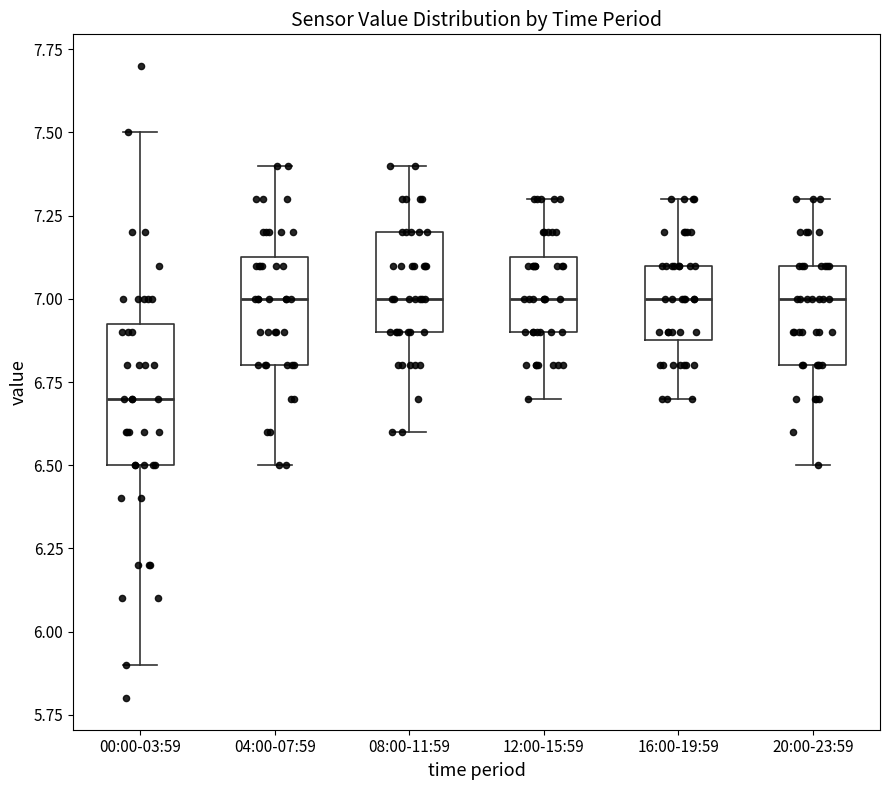

Which box is the tallest, from its lower edge to its upper edge?

00:00-03:59